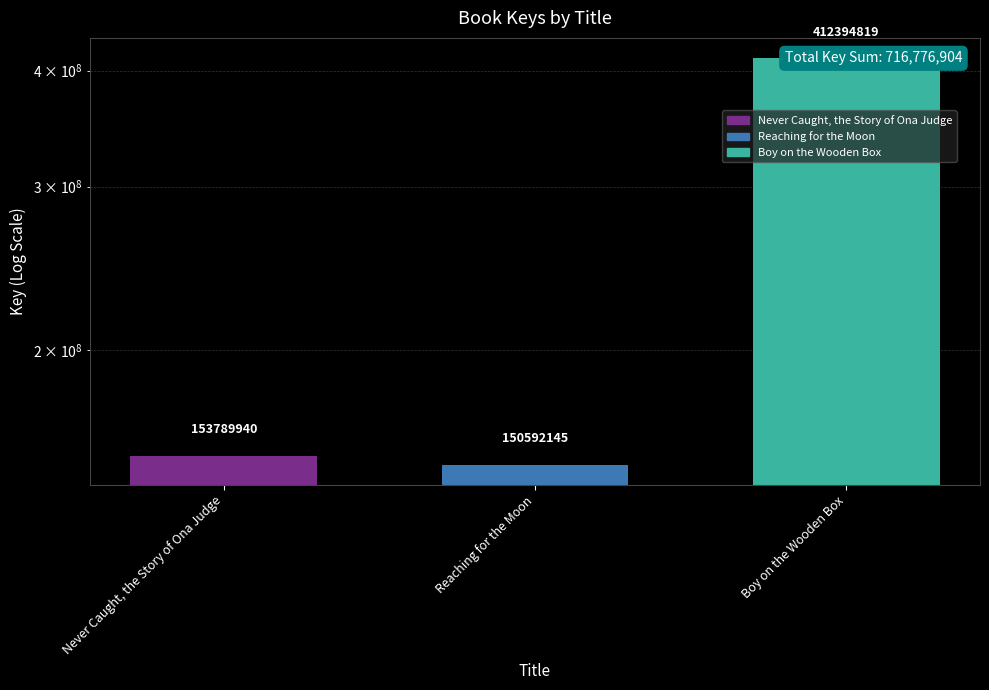

Reading left to right, extract all data points from this chart.

Never Caught, the Story of Ona Judge=153789940	Reaching for the Moon=150592145	Boy on the Wooden Box=412394819